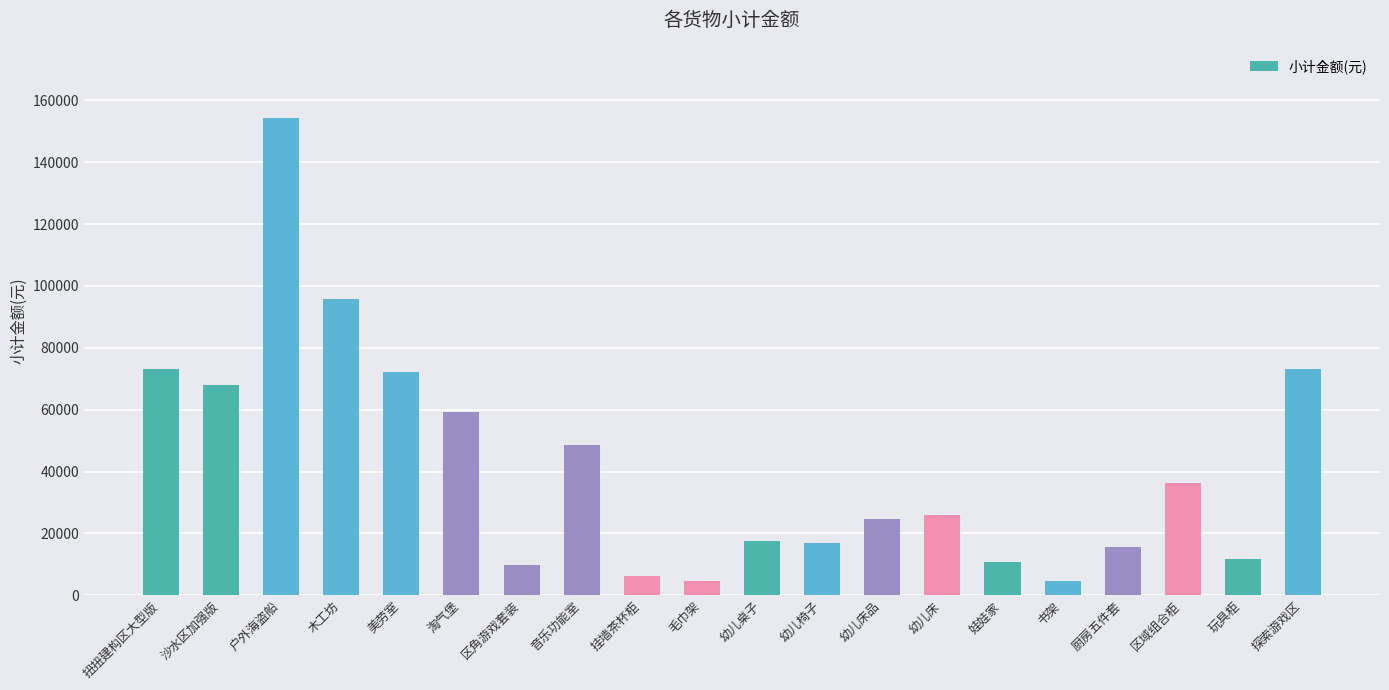

Where does the data first go above 25920?

扭扭建构区大型版